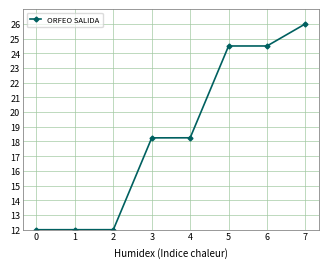

True or false: the data shows 10.6 at 4.

False